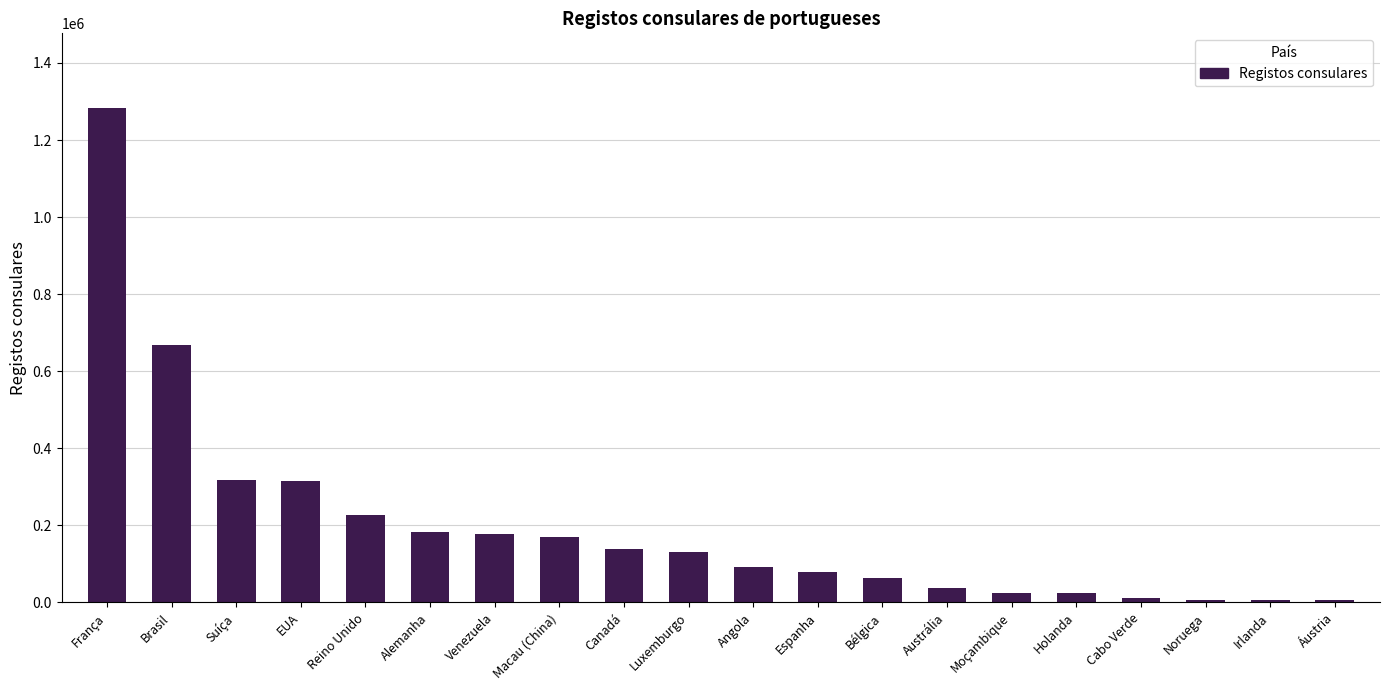

Which has a higher value, Brasil or Noruega?

Brasil